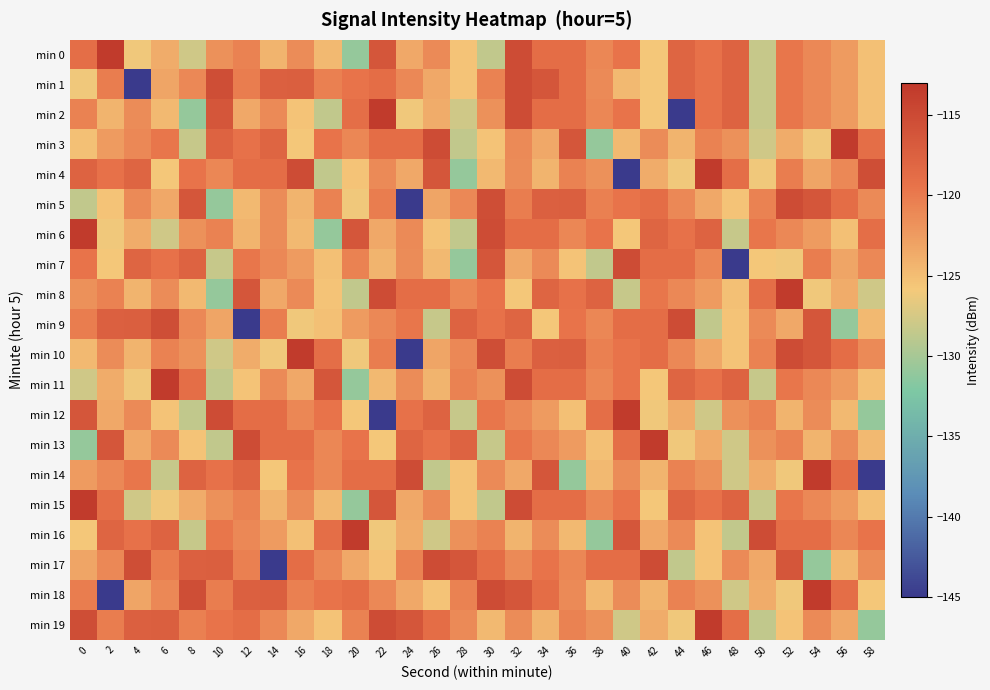

What is the spread (max minus min) of values at 34?

9.4